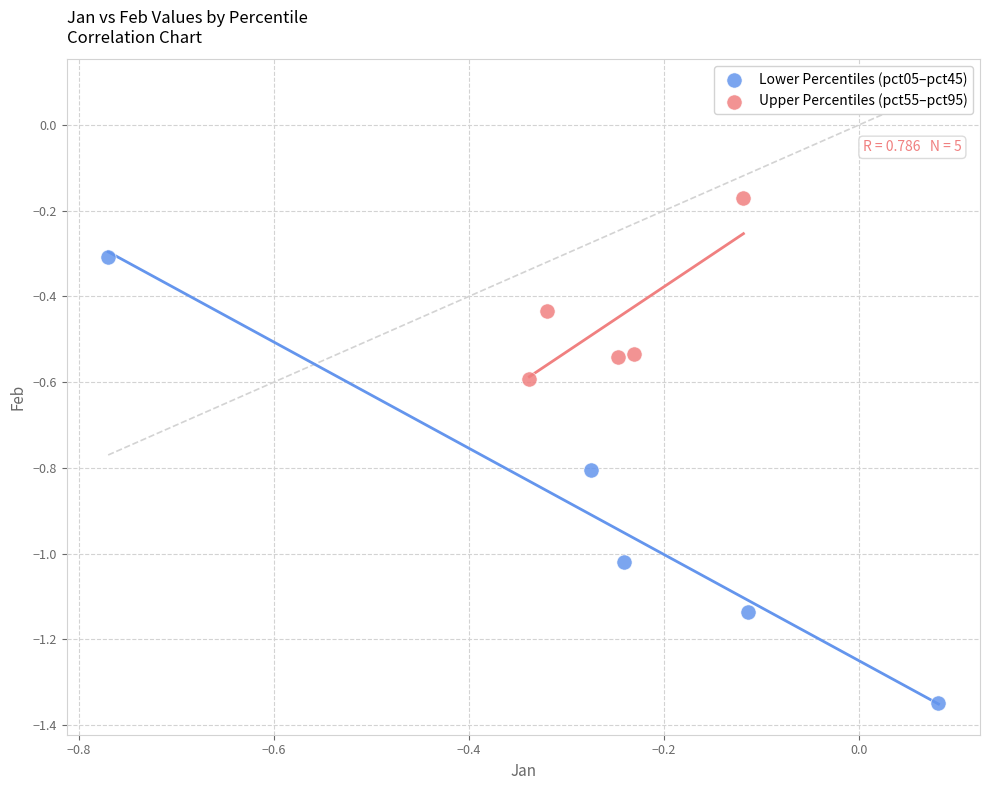

What are all the series names shown in the legend?

Lower Percentiles (pct05–pct45), Upper Percentiles (pct55–pct95)